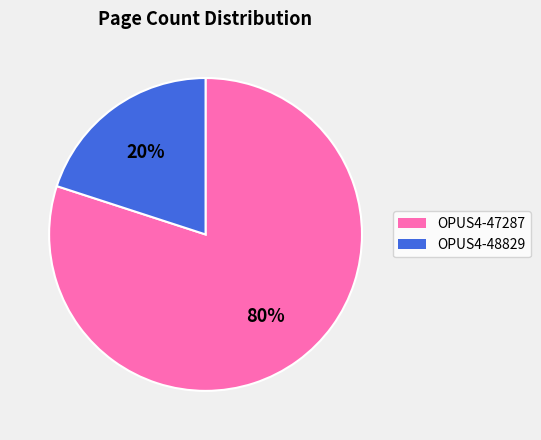

The OPUS4-47287 slice represents 80% of the pie. True or false?

True